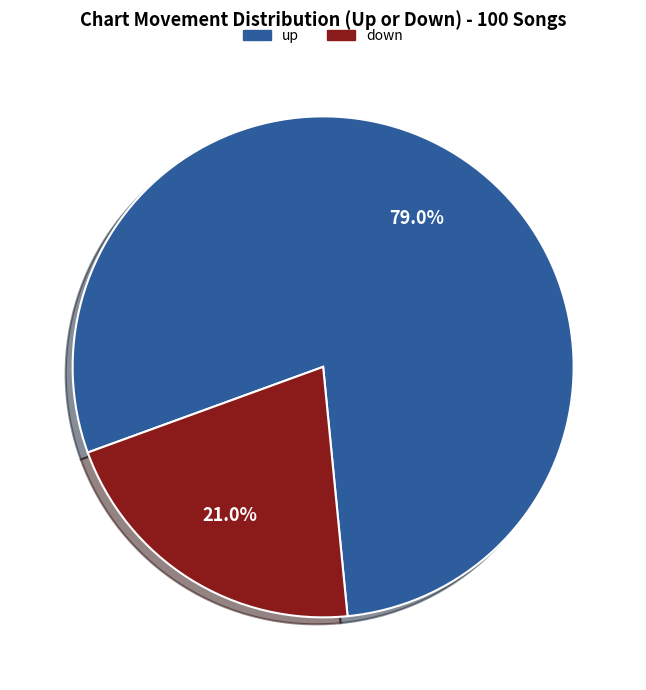

Is there any slice that represents more than half of the pie?

Yes